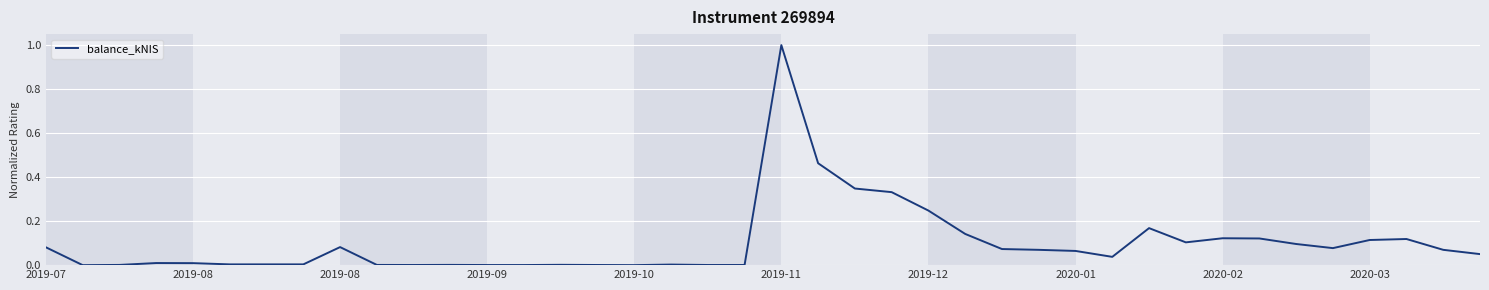

What is the greatest value displayed?

1.0